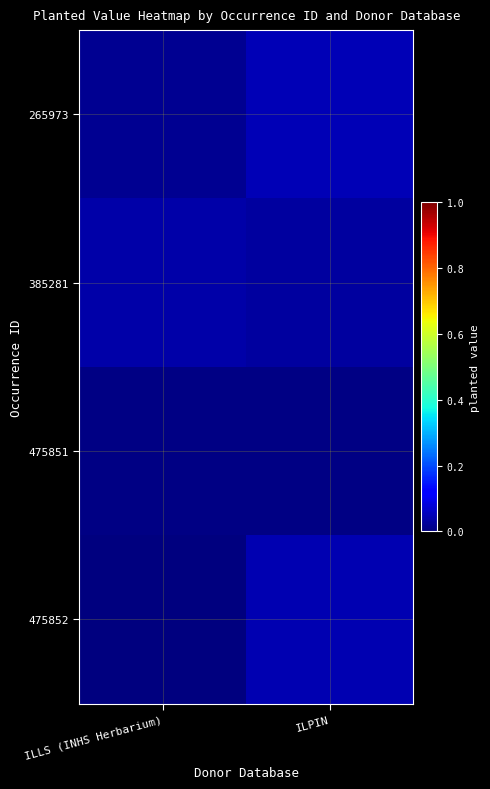

Reading left to right, transcribe all the data shown in this chart.

265973: ILLS (INHS Herbarium)=0.0	ILPIN=0.0
385281: ILLS (INHS Herbarium)=0.0	ILPIN=0.0
475851: ILLS (INHS Herbarium)=0.0	ILPIN=0.0
475852: ILLS (INHS Herbarium)=0.0	ILPIN=0.0